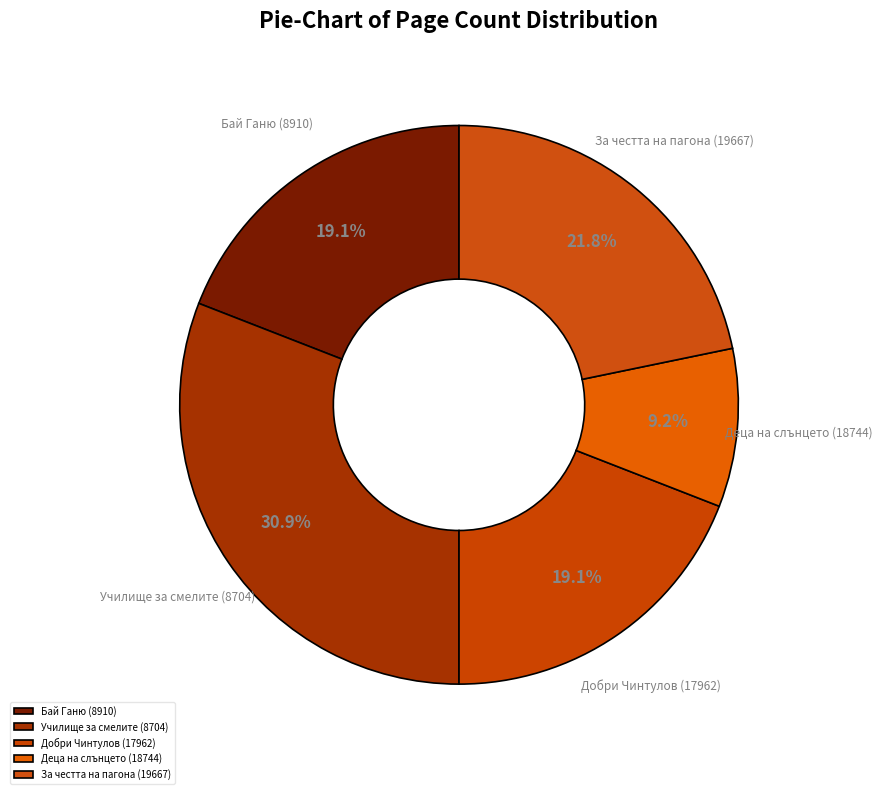

Does За честта на пагона (19667) account for over 50% of the chart?

No